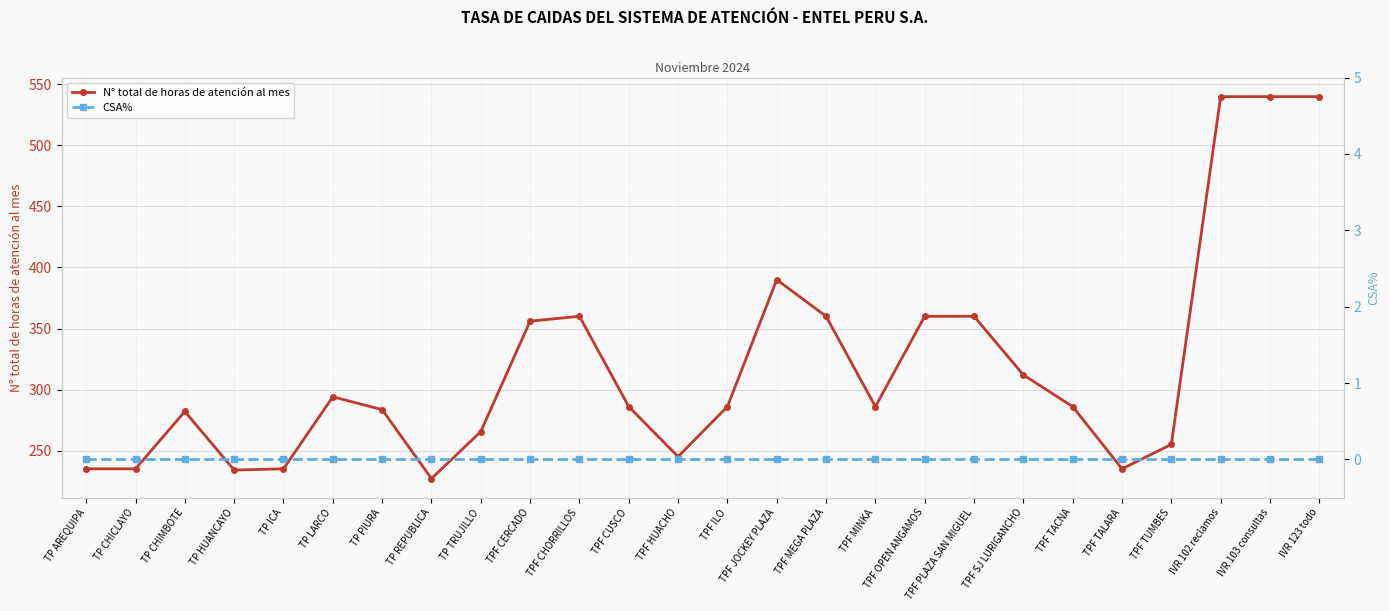

What are all the series names shown in the legend?

N° total de horas de atención al mes, CSA%